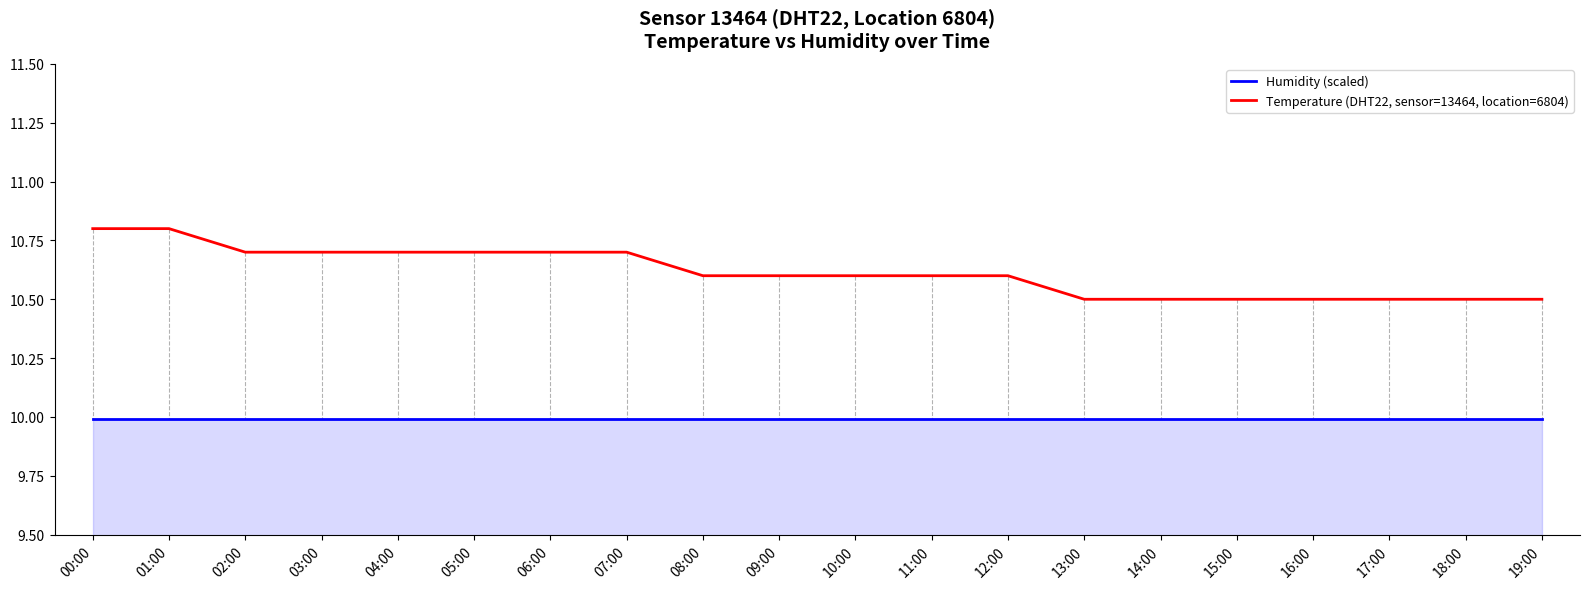

What is the greatest value displayed?

10.8